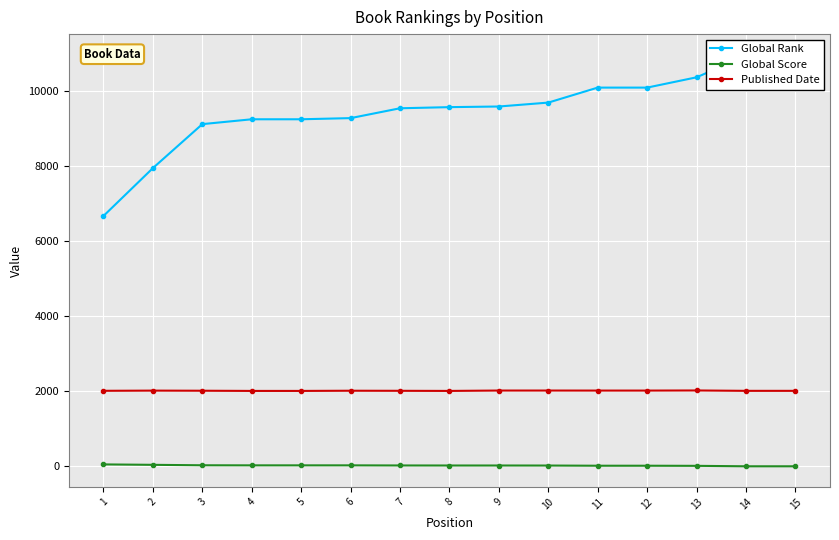

What is the difference between the highest and lowest values at 13?

10341